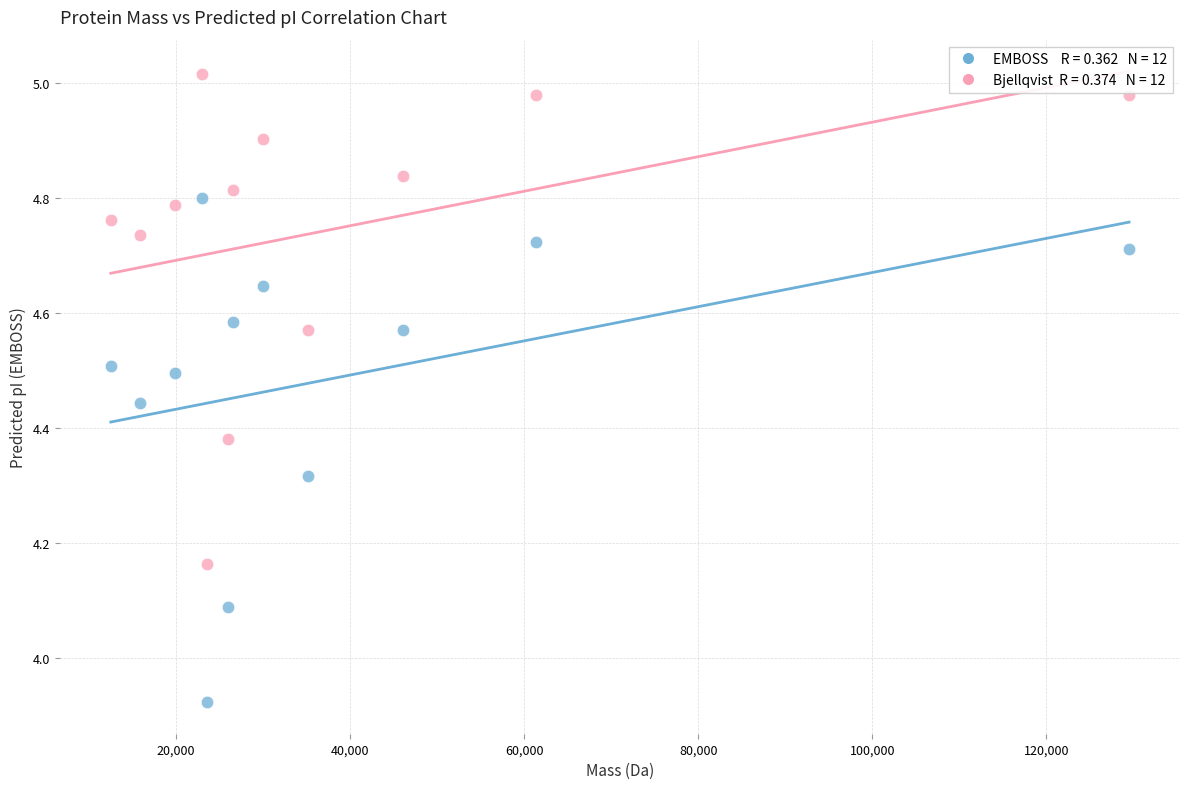

Across all data points, what is the range of X values (max minus min)?

116970.1